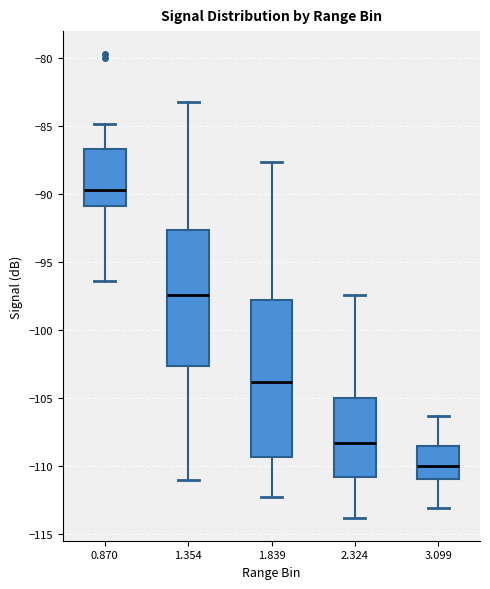

Where is the lower edge of the box at x = 0.870 on the y-axis? The values are not printed on the chart, so give them approximately, as read against the axis.

-91.0